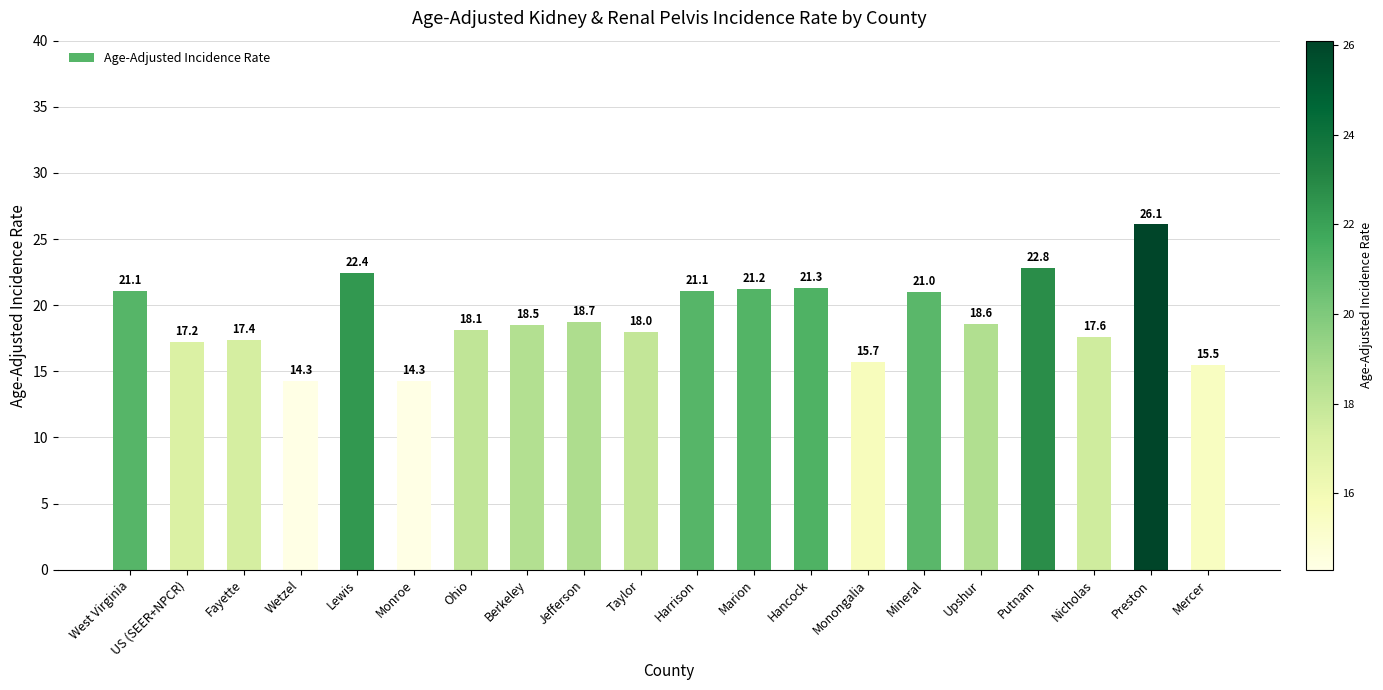

Is it true that the value at Fayette is 17.4?

True